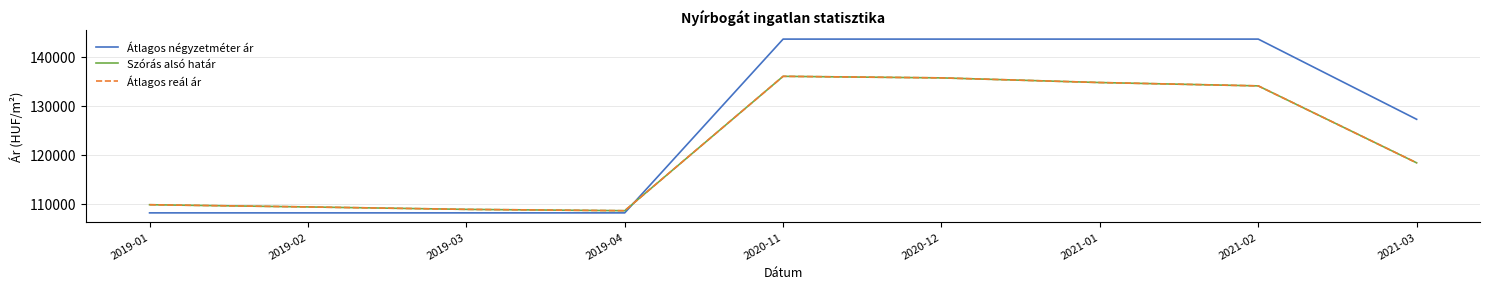

Where is Átlagos négyzetméter ár nearest to the value 125908?

2021-03